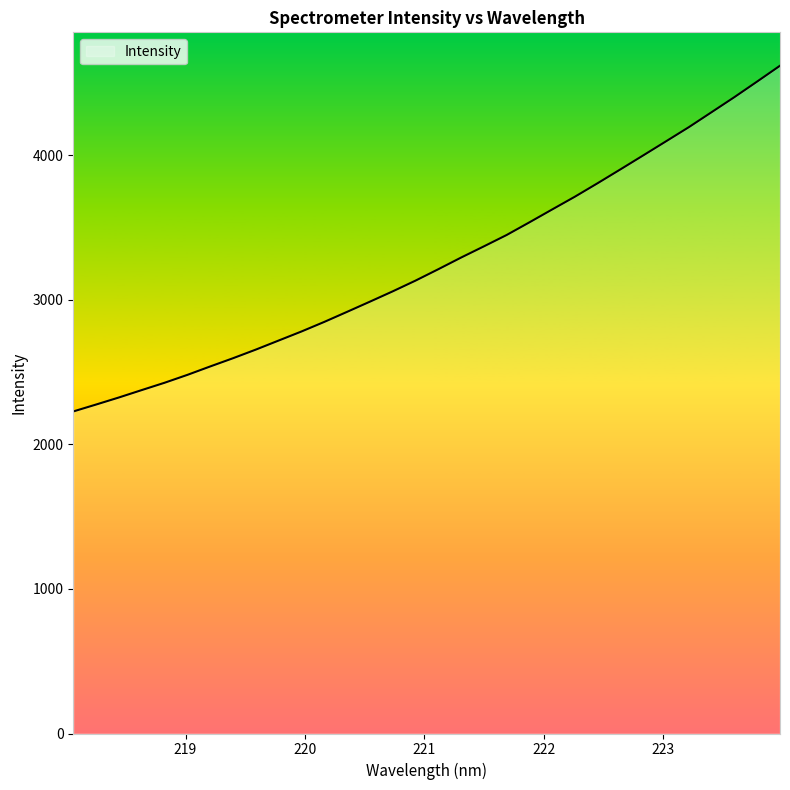

What is the smallest value displayed?

2228.6